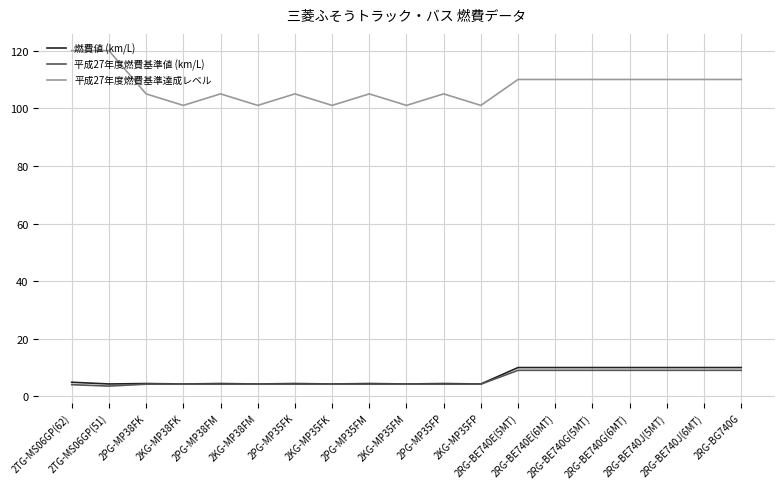

What are all the series names shown in the legend?

燃費値 (km/L), 平成27年度燃費基準値 (km/L), 平成27年度燃費基準達成レベル